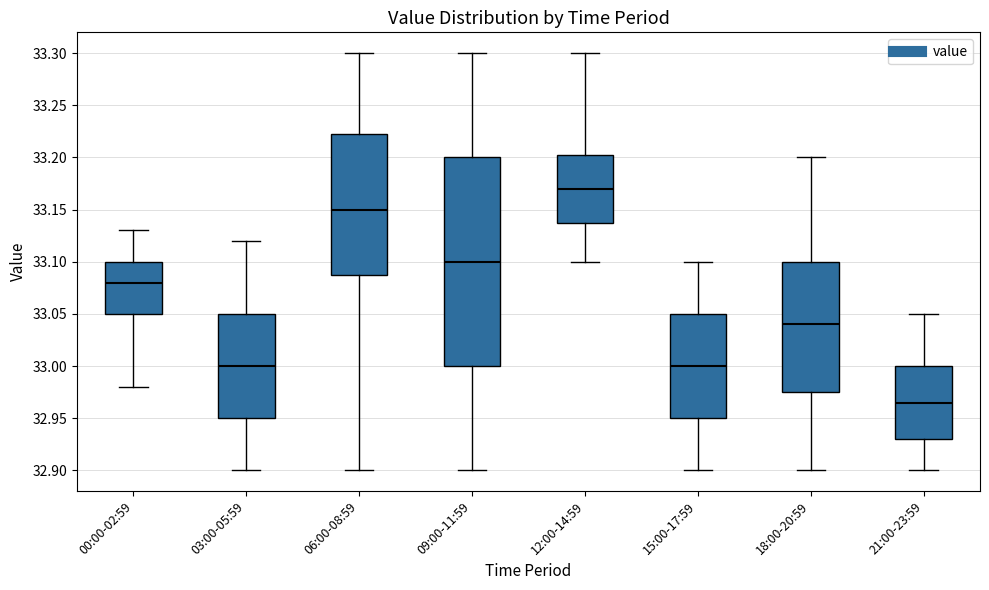

Comparing the boxes themselves (not the whiskers), which one is the tallest?

09:00-11:59